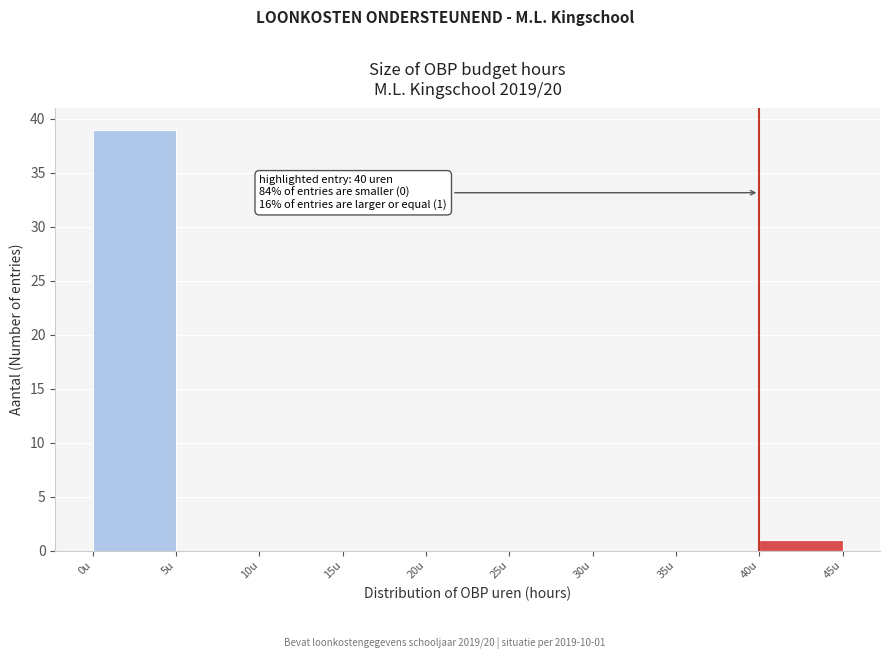

Which range on the x-axis has the tallest bar?

0 to 5